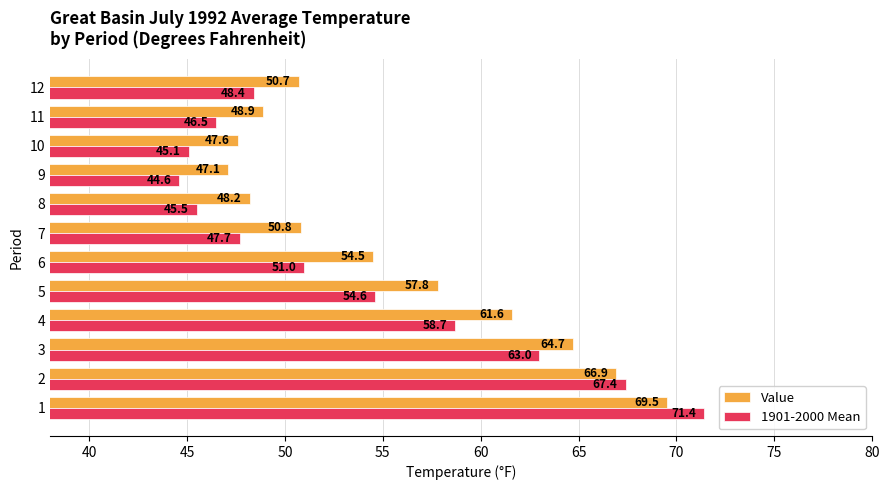

How many distinct data groups are displayed?

2